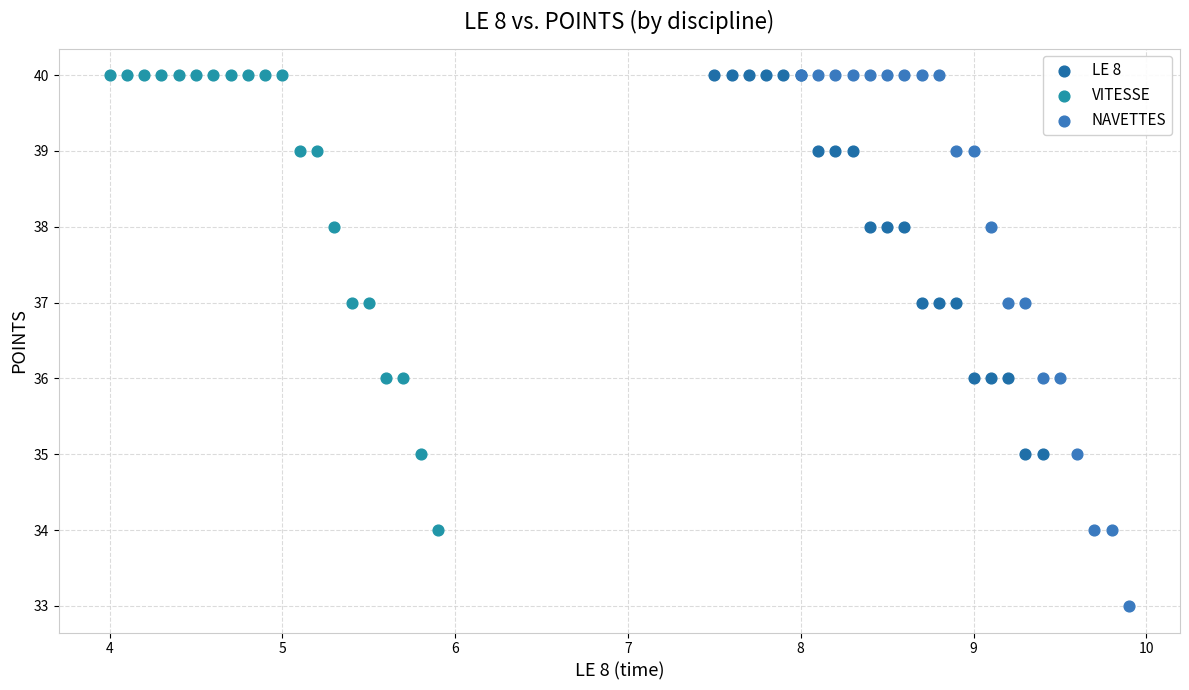

Which series has the widest spread of Y values?

NAVETTES